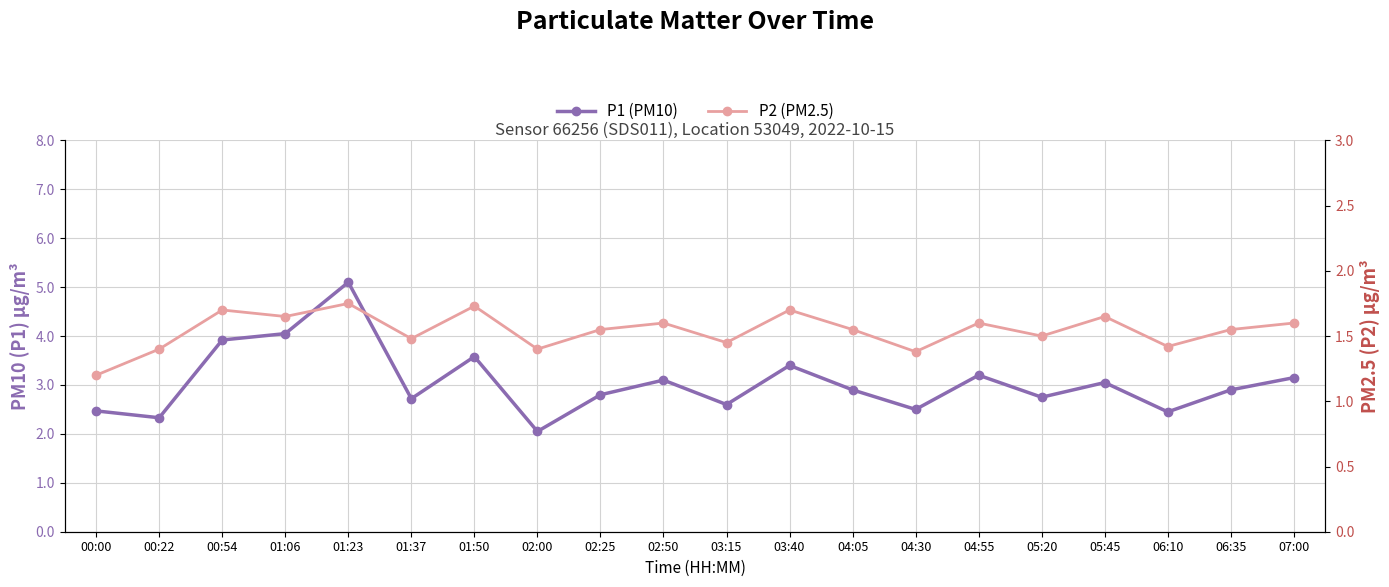

Where is the first local maximum for P1 (PM10)?

01:23